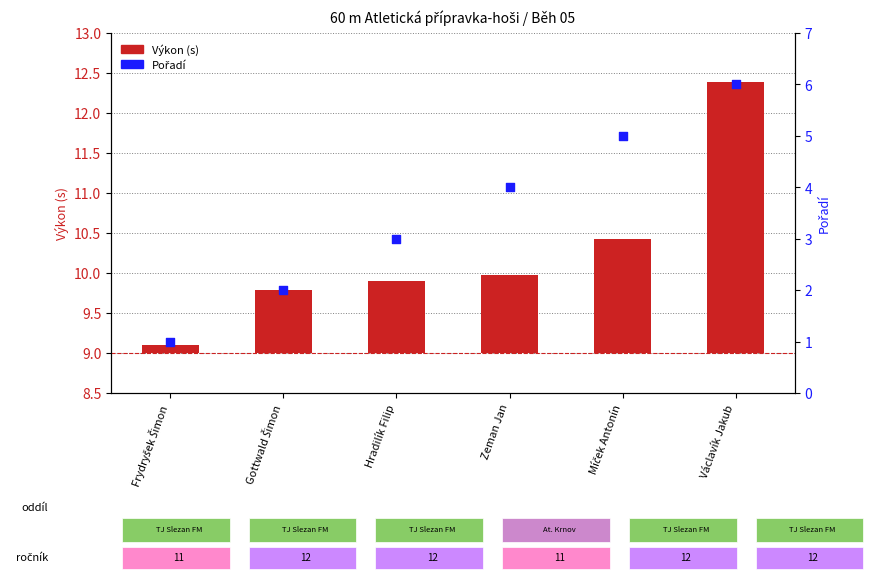

Which series has the largest Y range (max minus min)?

Pořadí